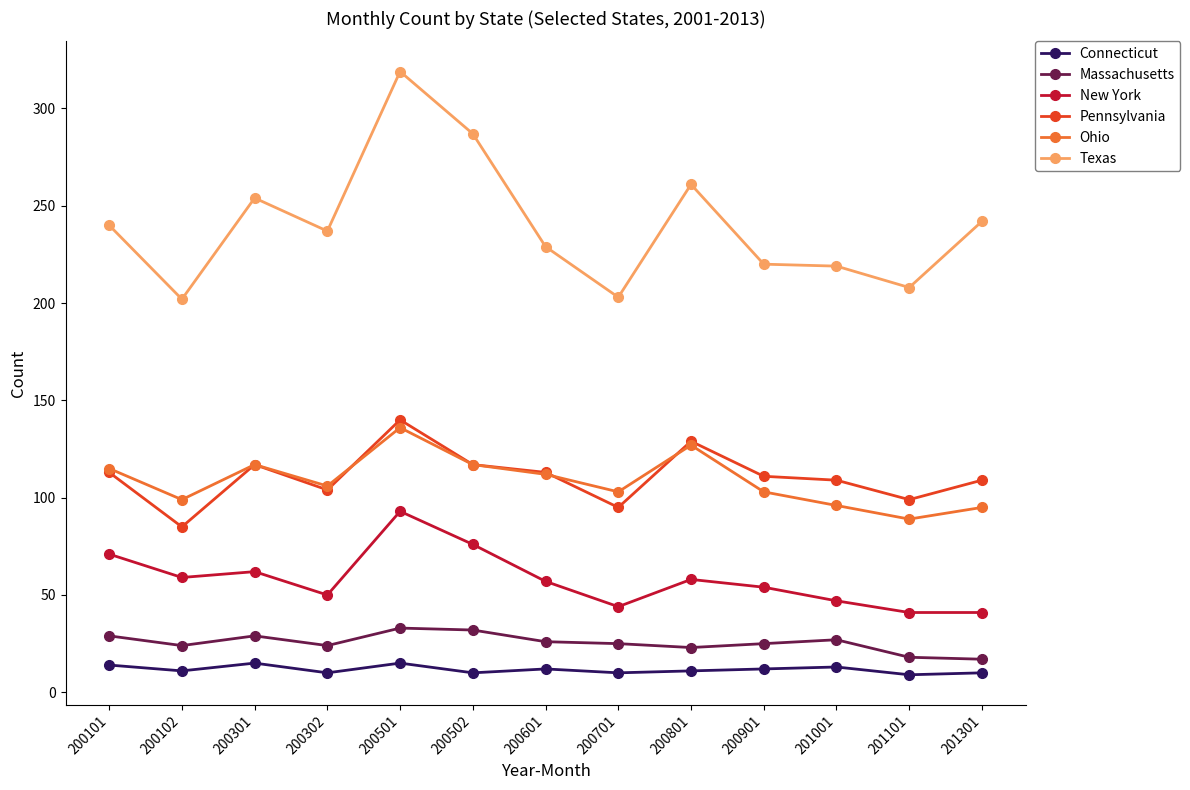

What is the sum of all Massachusetts values?

332